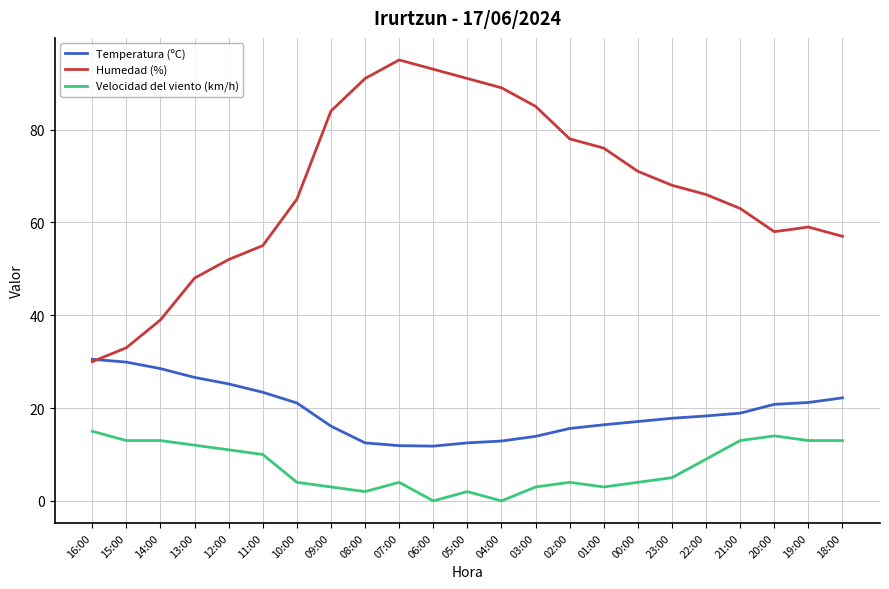

True or false: Temperatura (ºC) has a value of 15.1 at 12:00.

False